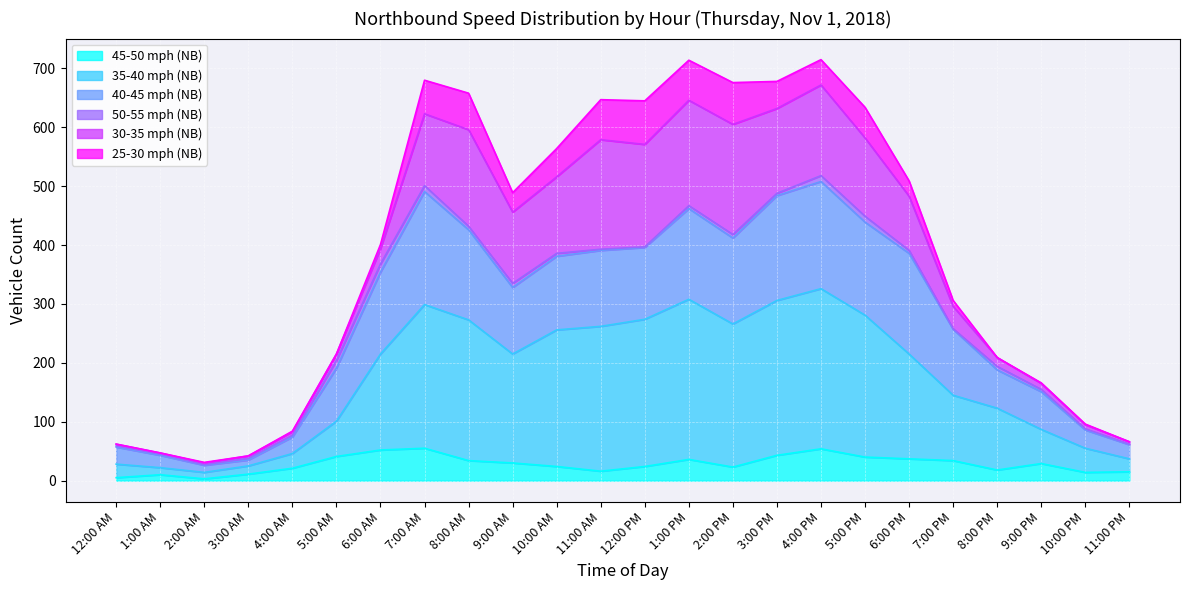

Between 3:00 AM and 1:00 PM, which is larger?

1:00 PM